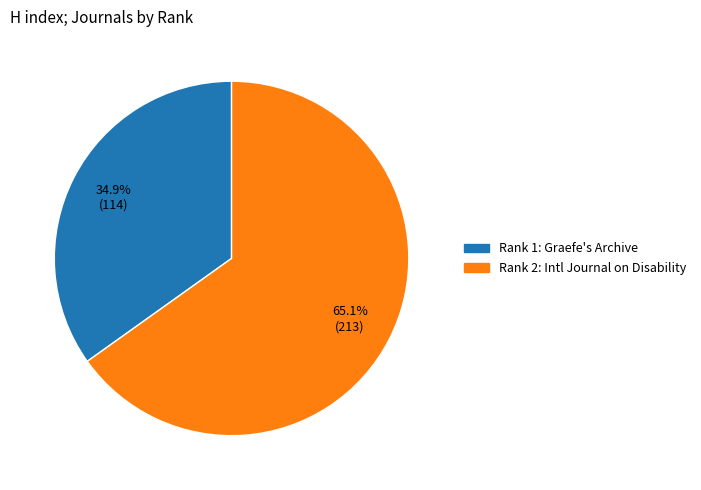

Is there any slice that represents more than half of the pie?

Yes